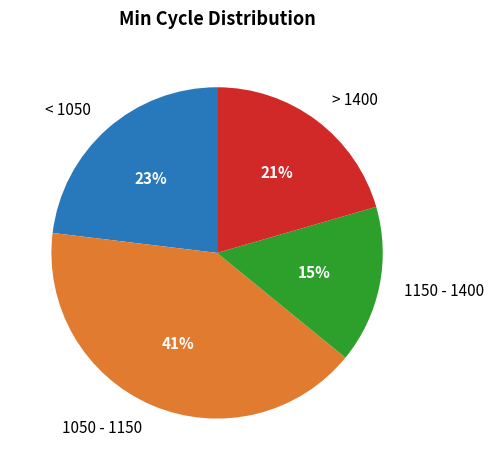

How many segments does this pie chart have?

4